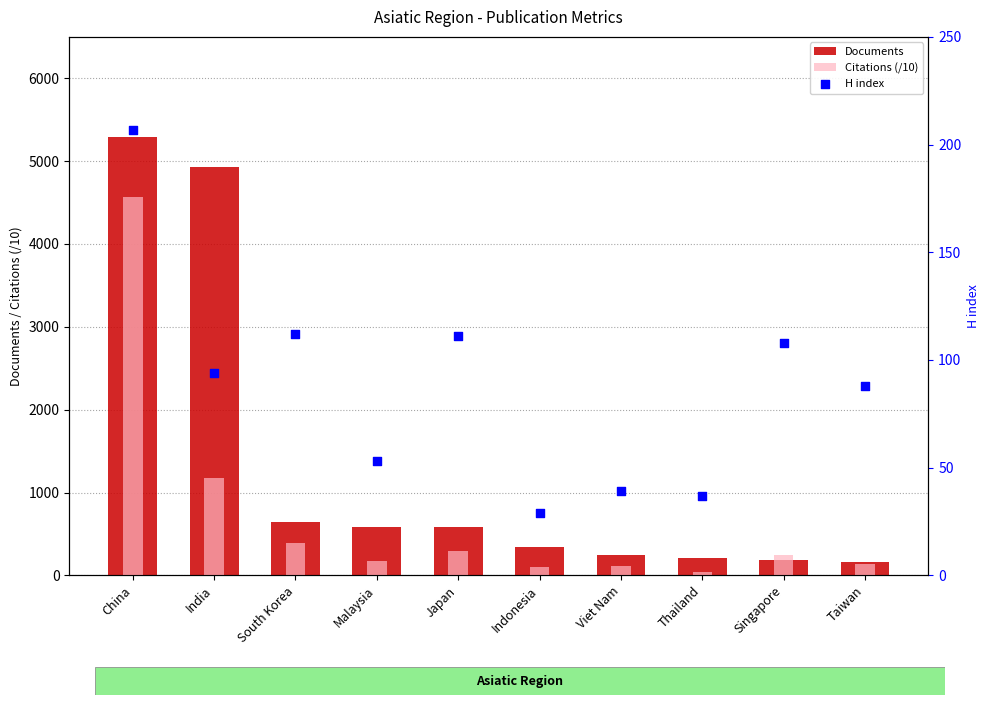

Which series has the largest Y range (max minus min)?

Documents